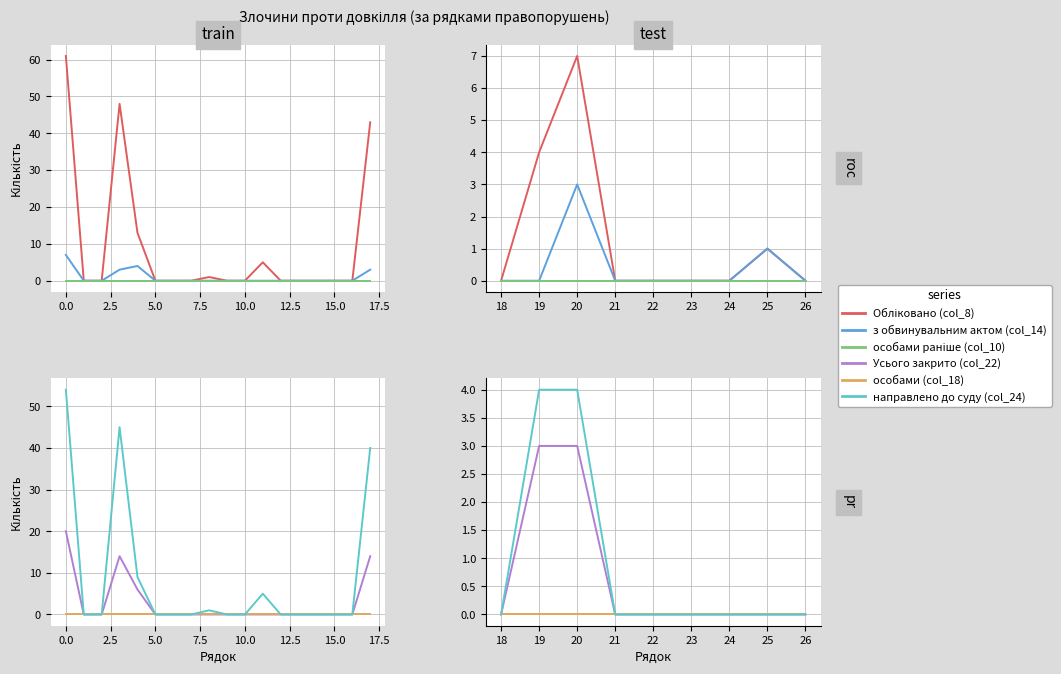

True or false: Обліковано (col_8) and направлено до суду (col_24) intersect in this chart.

False